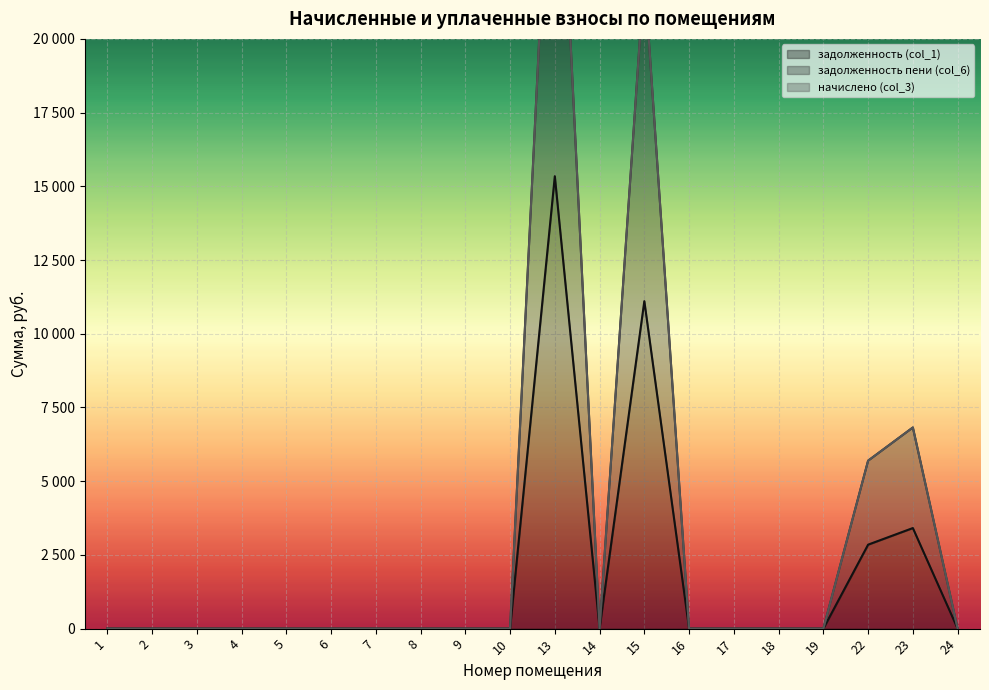

What is the sum of all задолженность пени (col_6) values?

32706.0